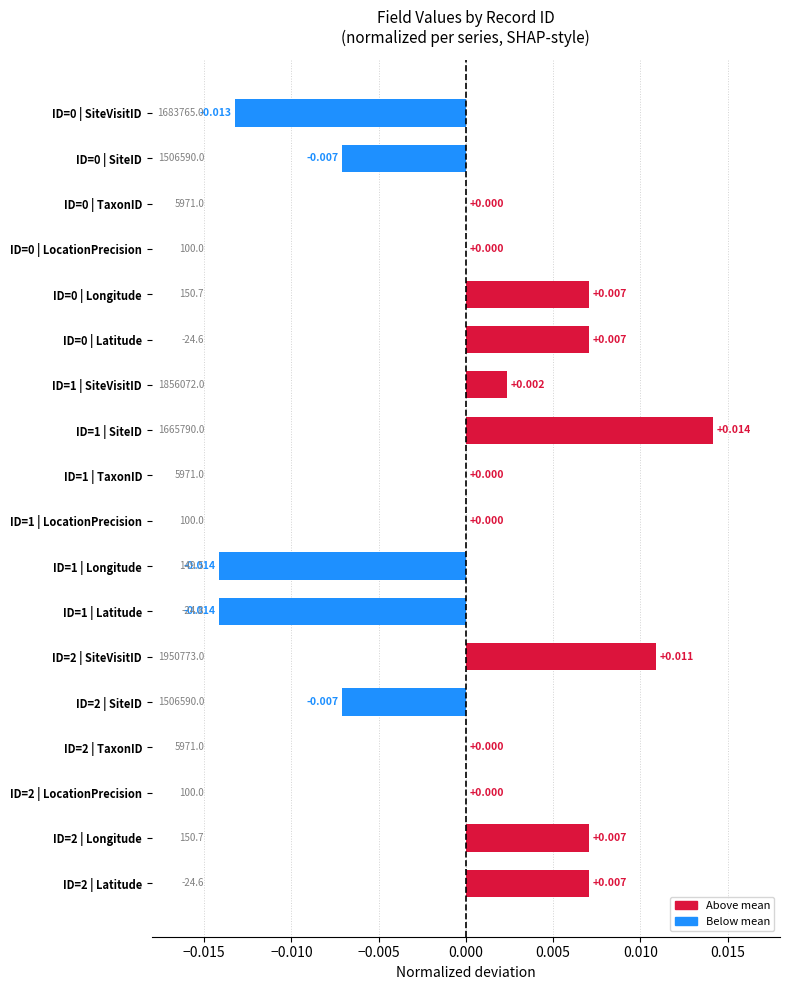

How many values are below 0?

5